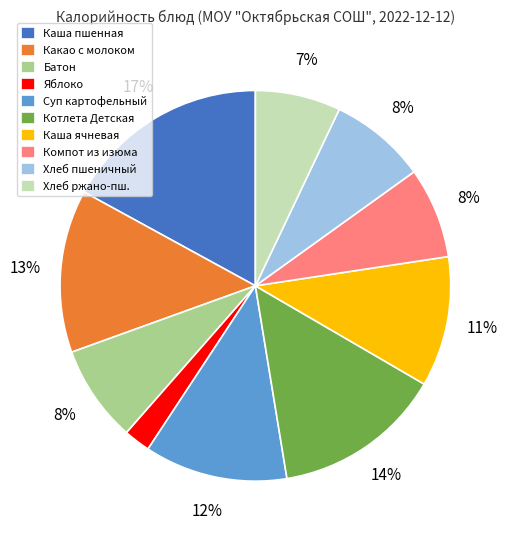

Combined, do Каша ячневая and Батон account for over 50%?

No